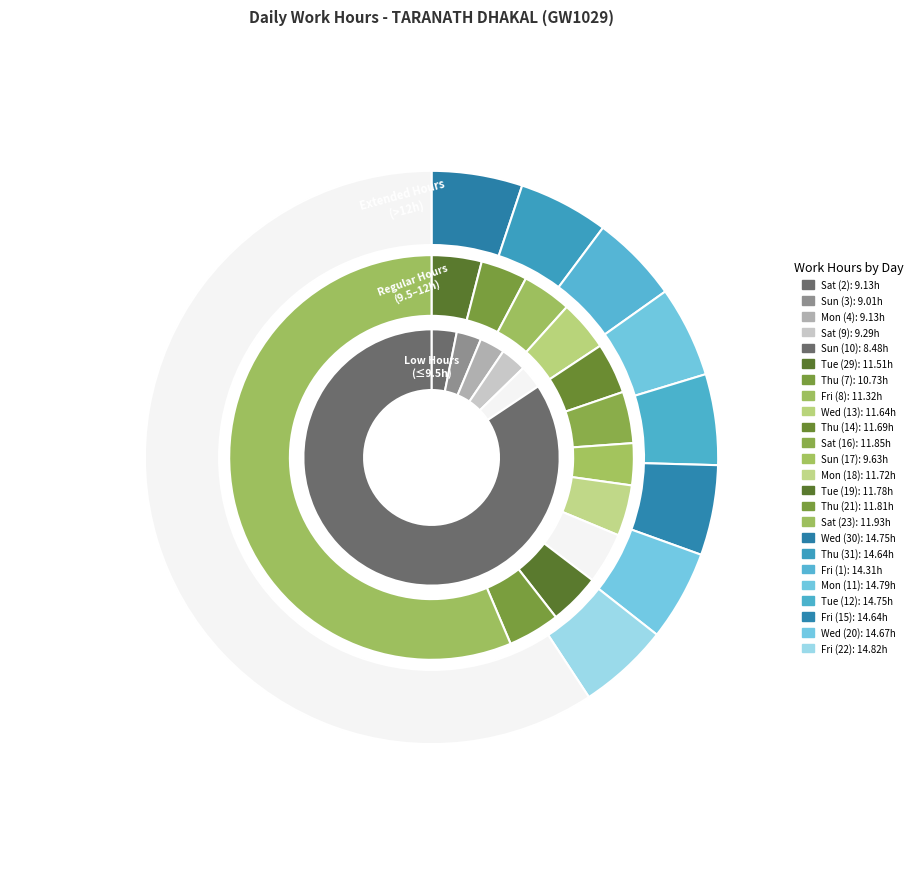

Rank the categories by value from highest to lowest.

Fri (22), Mon (11), Wed (30), Tue (12), Wed (20), Thu (31), Fri (15), Fri (1), Sat (23), Sat (16), Thu (21), Tue (19), Mon (18), Thu (14), Wed (13), Tue (29), Fri (8), Thu (7), Sun (17), Sat (9), Sat (2), Mon (4), Sun (3), Sun (10)